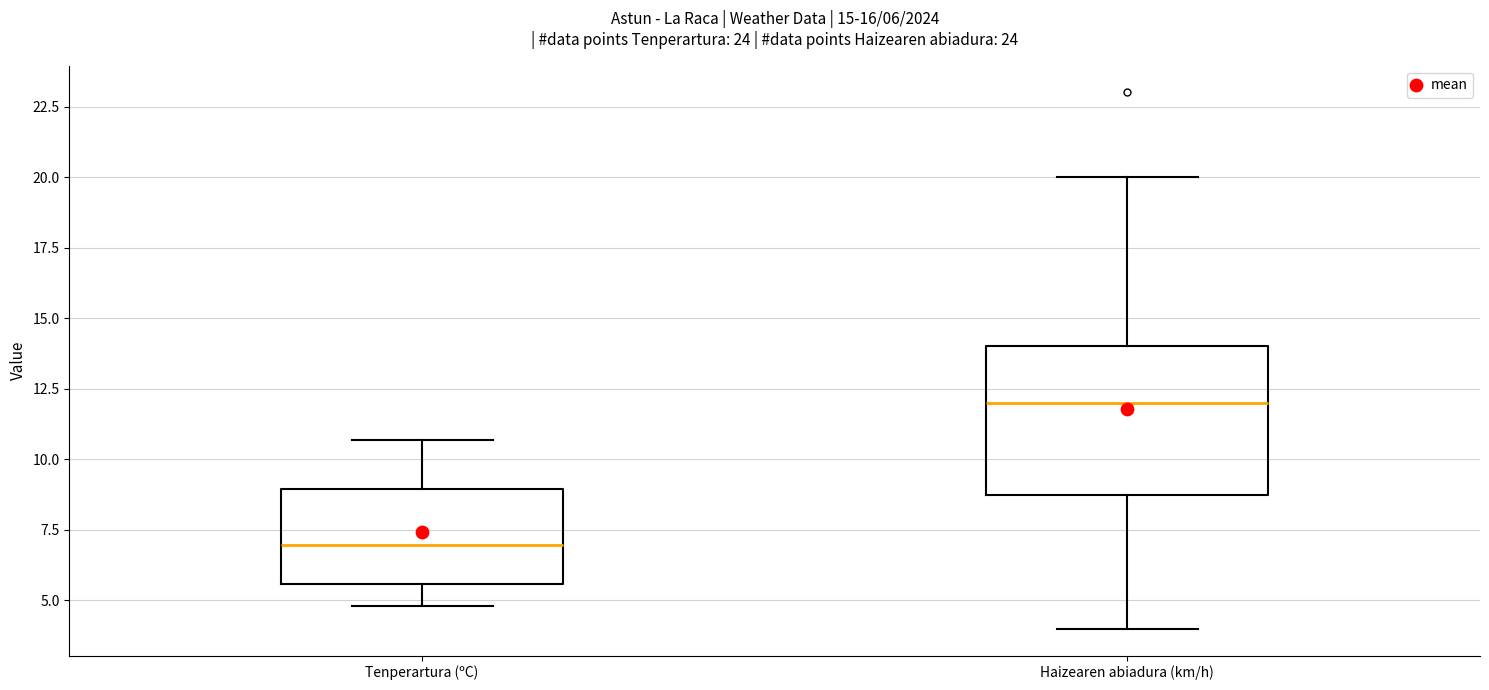

Which box is the tallest, from its lower edge to its upper edge?

Haizearen abiadura (km/h)